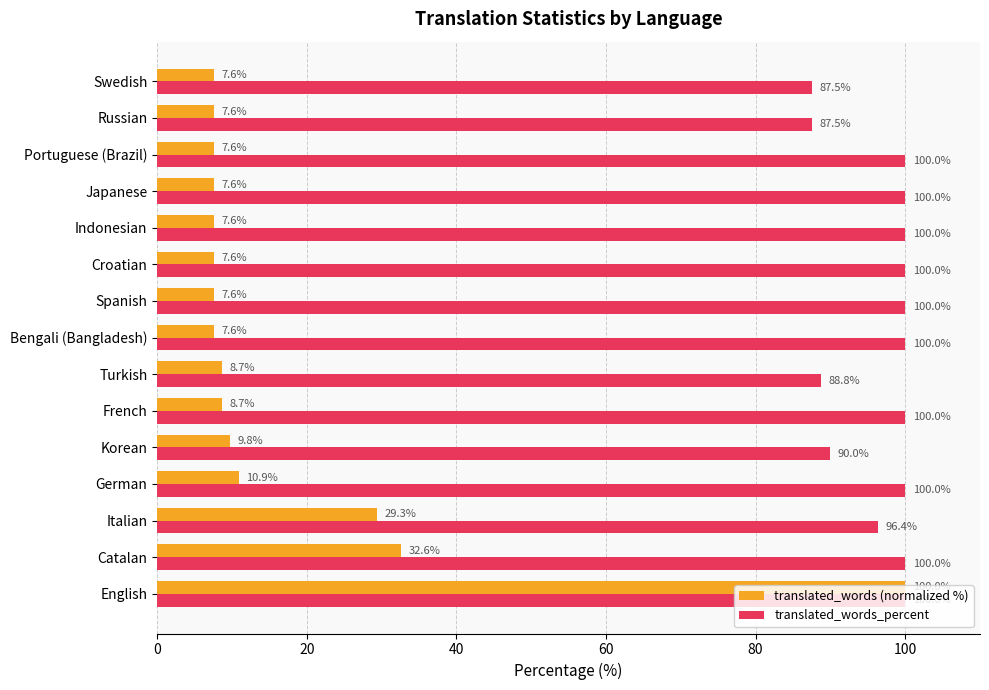

What is the difference between the maximum and minimum values in the translated_words_percent series?

12.5